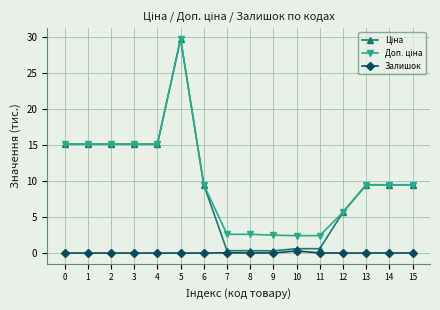

What is the total value across all series at 6?

19.0